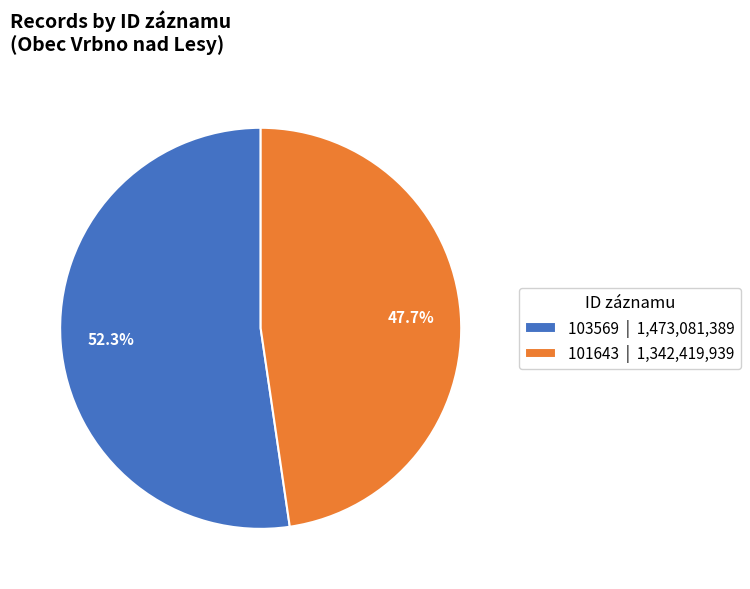

How many segments does this pie chart have?

2